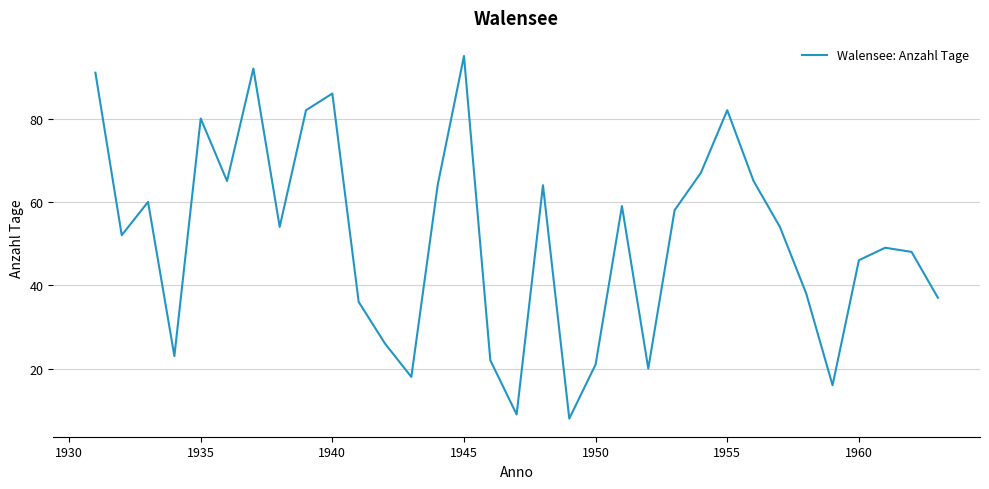

What is the difference between the maximum and minimum values?

87